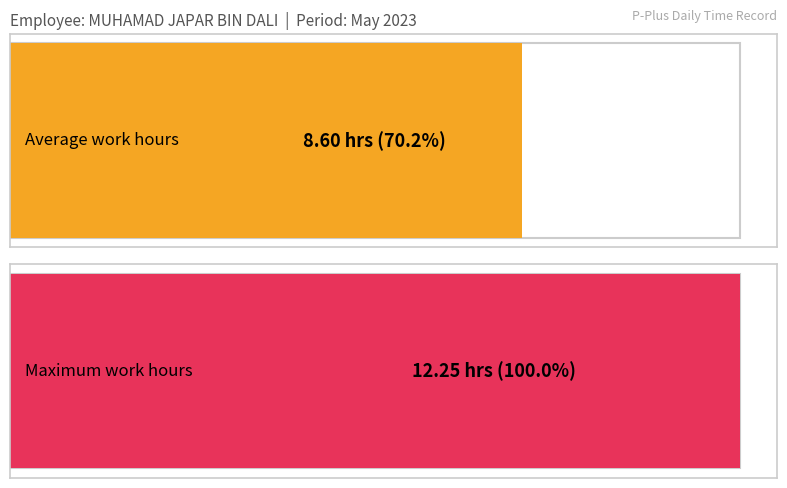

How many series are shown in this chart?

1